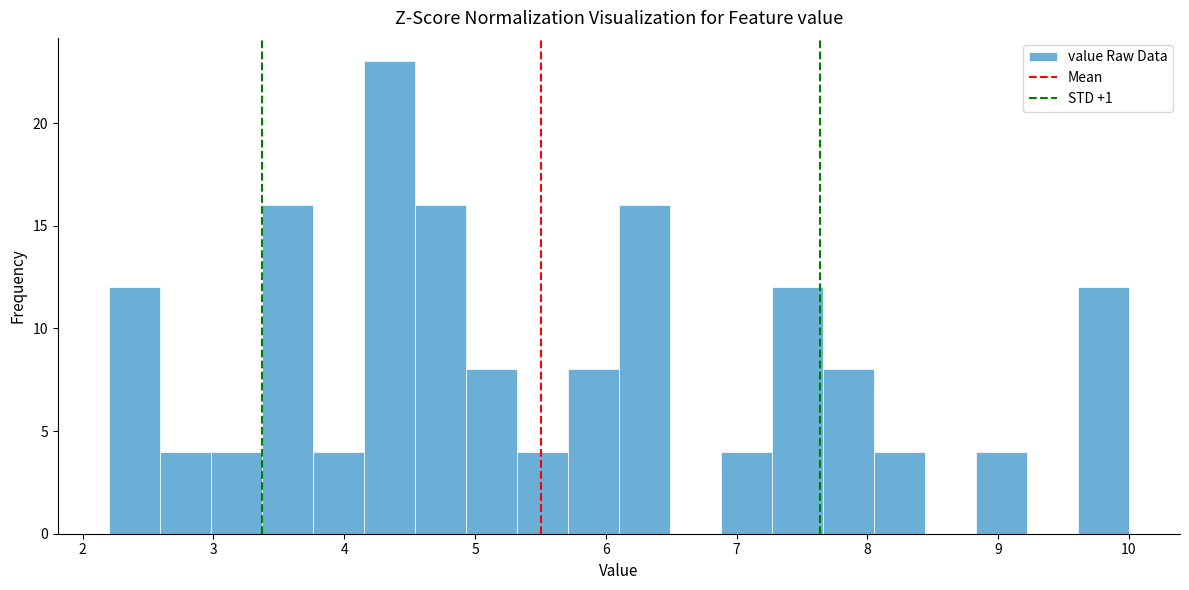

Around what value on the x-axis is the tallest bar? Give the approximate position of its centre, as read against the axis.

4.3